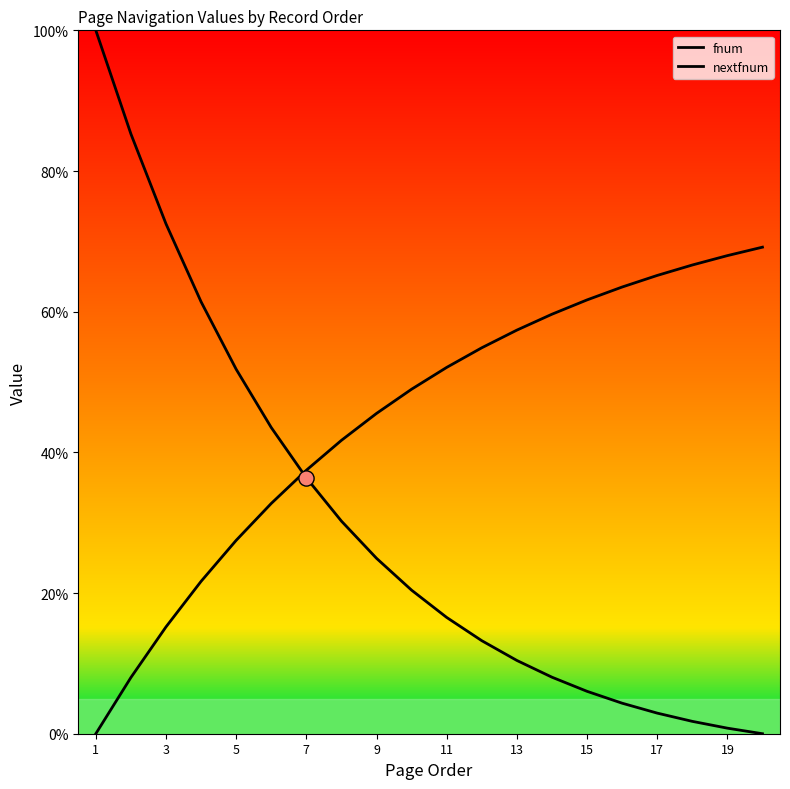

Which series reaches the maximum Y coordinate?

fnum